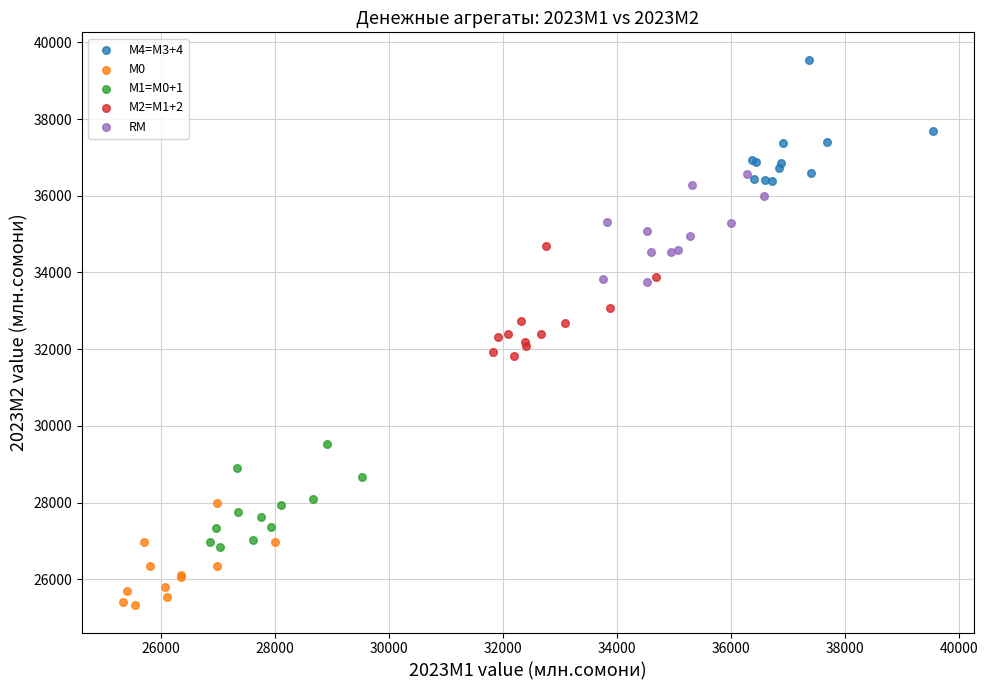

Which series reaches the maximum Y coordinate?

М4=M3+4